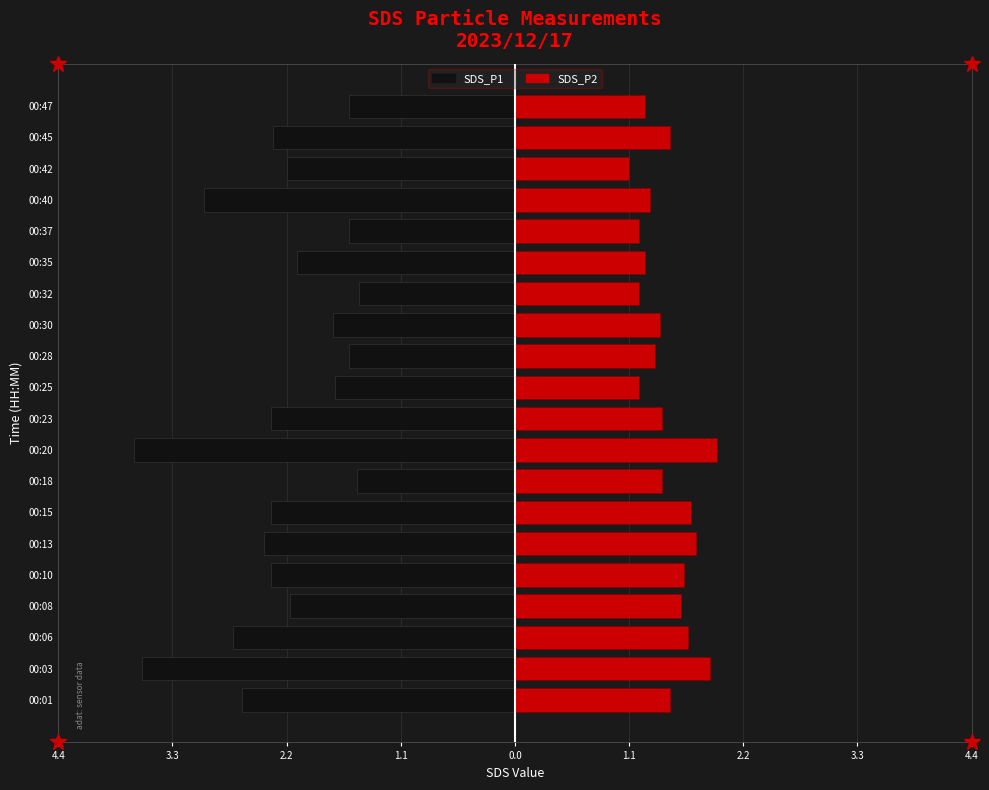

Reading left to right, transcribe all the data shown in this chart.

SDS_P1: -2.6	-3.6	-2.7	-2.2	-2.4	-2.4	-2.4	-1.5	-3.7	-2.4	-1.7	-1.6	-1.8	-1.5	-2.1	-1.6	-3.0	-2.2	-2.3	-1.6
SDS_P2: 1.5	1.9	1.7	1.6	1.6	1.8	1.7	1.4	1.9	1.4	1.2	1.4	1.4	1.2	1.2	1.2	1.3	1.1	1.5	1.2